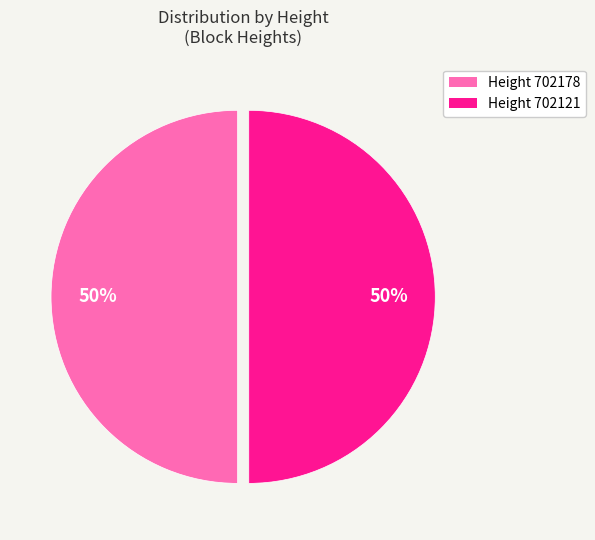

Is it true that Height 702121 is 57% of the pie?

False